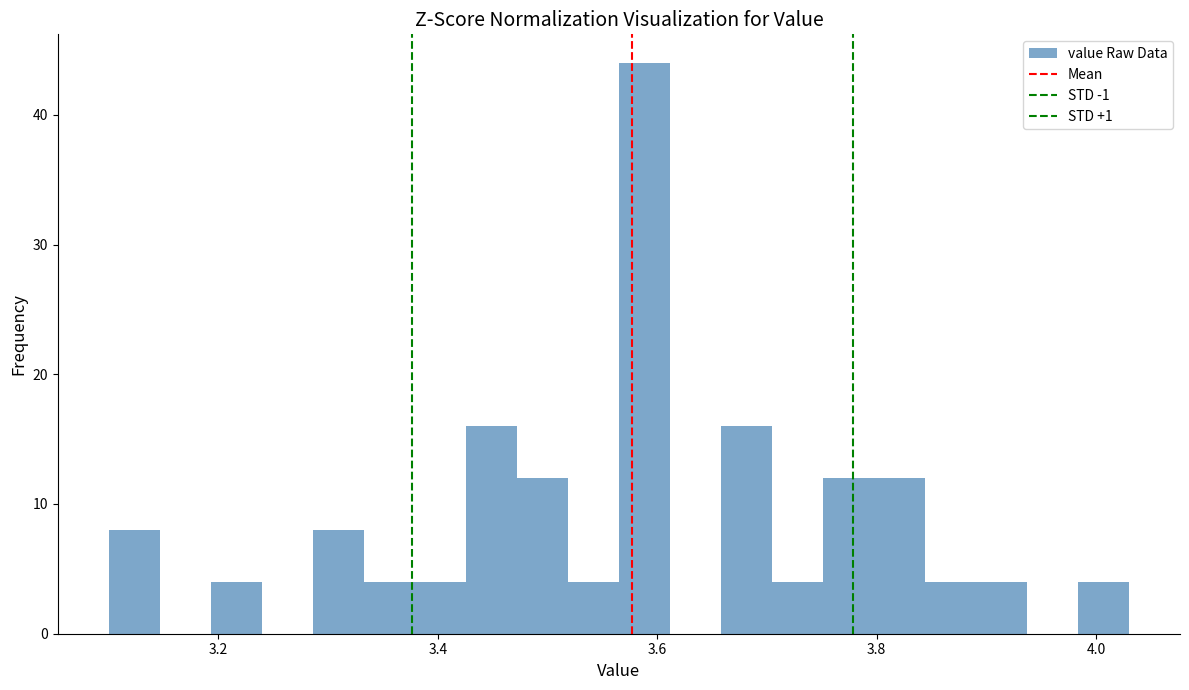

Read against the x-axis, roughly where is the centre of the tallest bar?

3.58